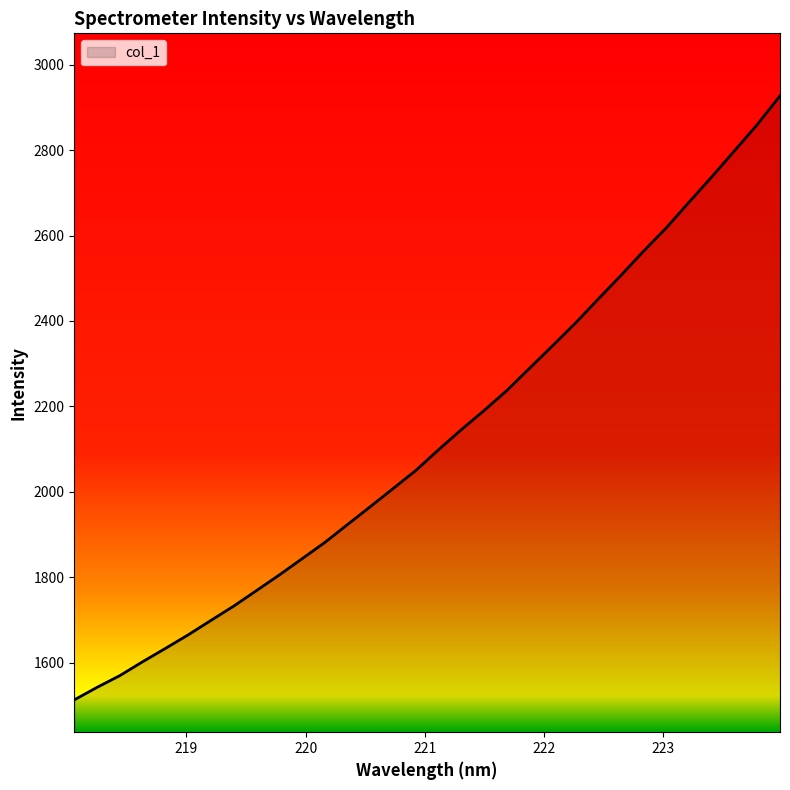

Reading right to left, extract all data points from this chart.

2926.9	2859.7	2798.5	2737.4	2678.1	2618.1	2563.5	2506.4	2450.9	2394.8	2342.1	2289.9	2237.8	2190.9	2146.1	2099.2	2050.5	2008.1	1965.8	1923.9	1881.9	1843.7	1805.7	1769.2	1732.9	1699.4	1665.5	1633.7	1602.6	1570.1	1542.6	1513.3